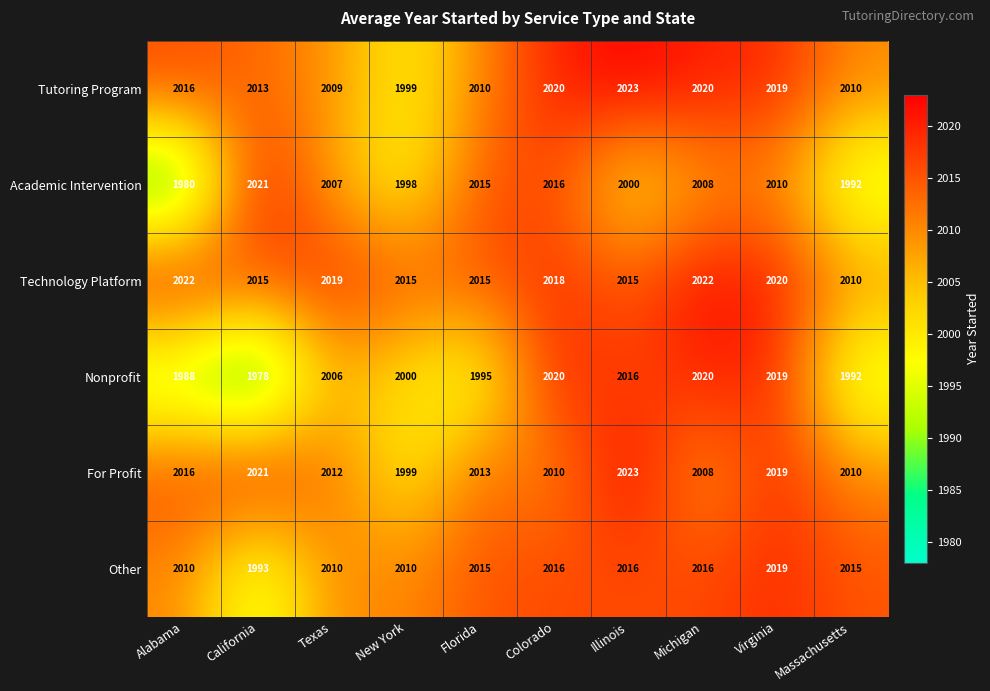

What is the difference between the highest and lowest values at New York?

17